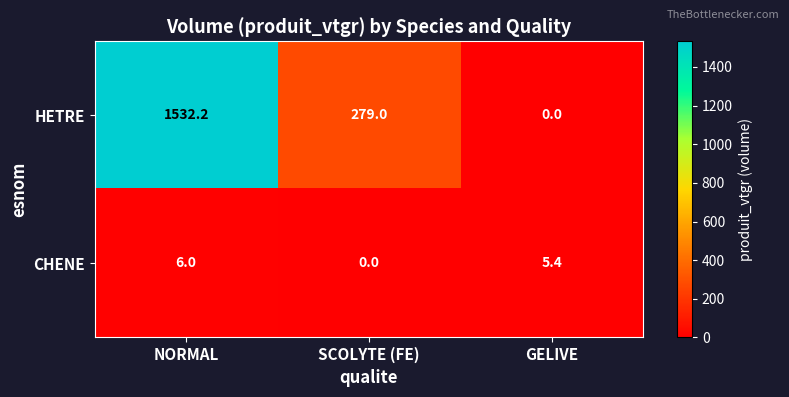

Which series has the largest total across all categories?

HETRE